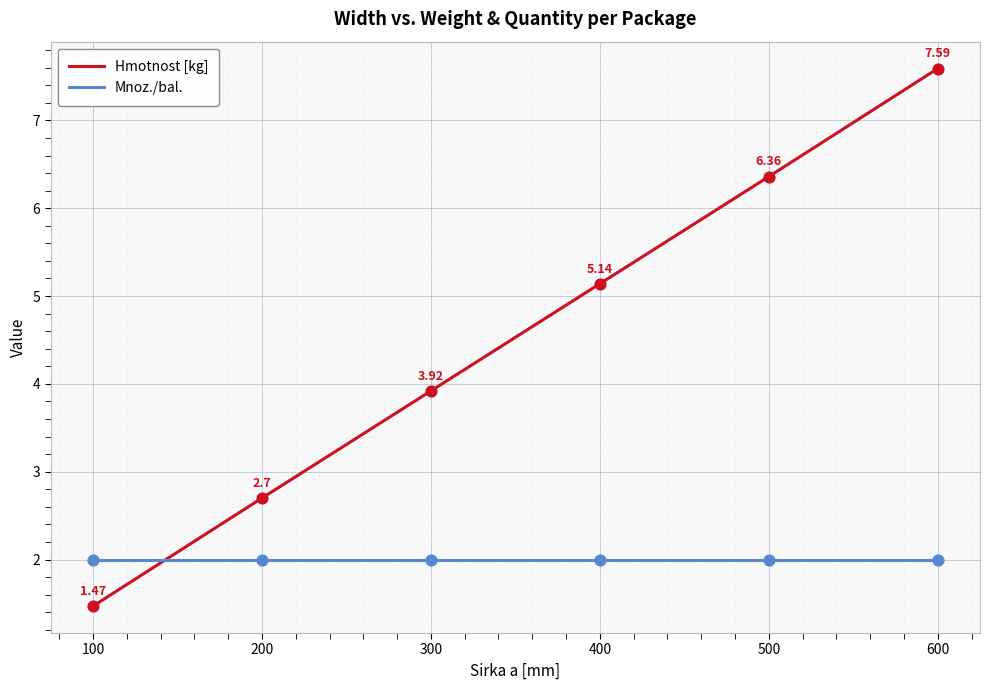

What is the total value across all series at 400?

7.1